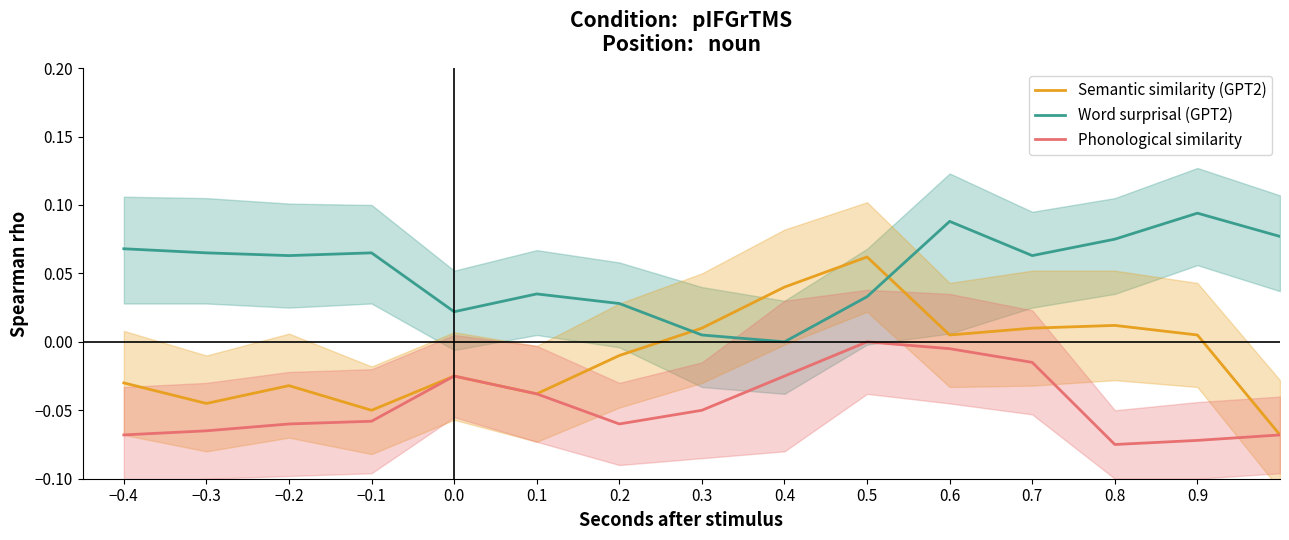

The Phonological similarity series shows -0.0 at 0.4. True or false?

False